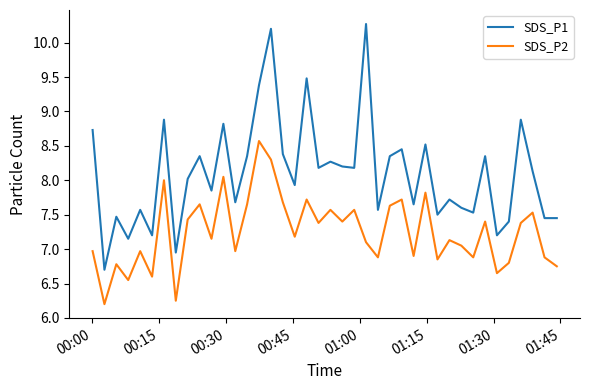

True or false: SDS_P2 and SDS_P1 intersect in this chart.

False